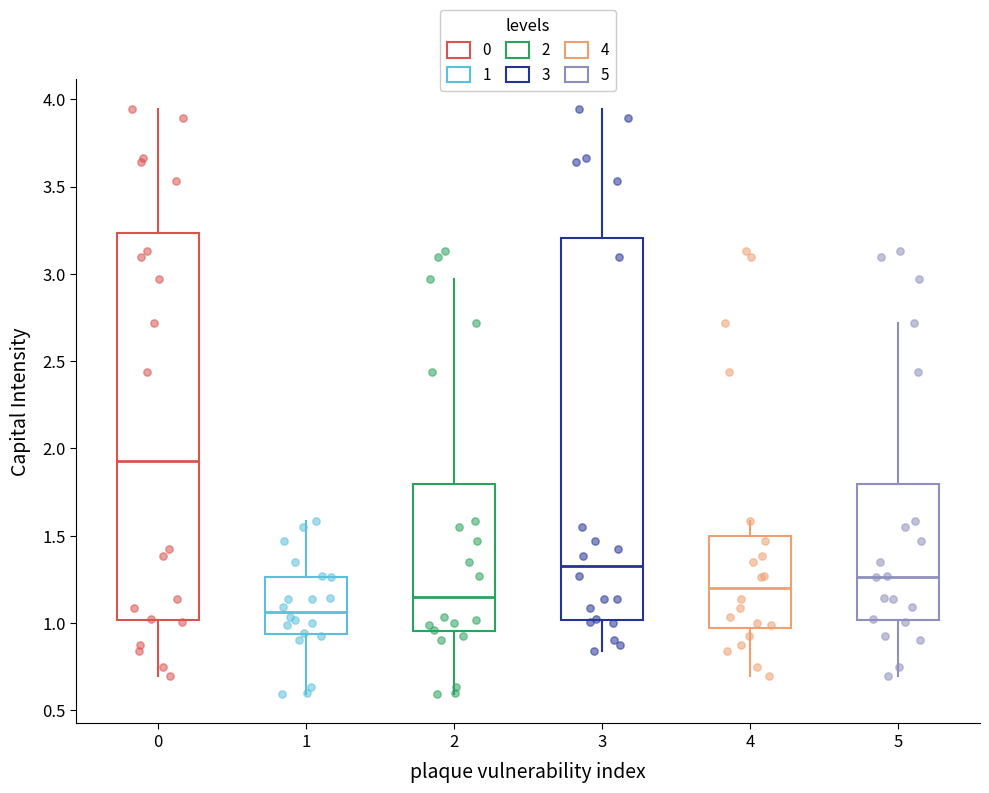

Which box's median line is the lowest?

1